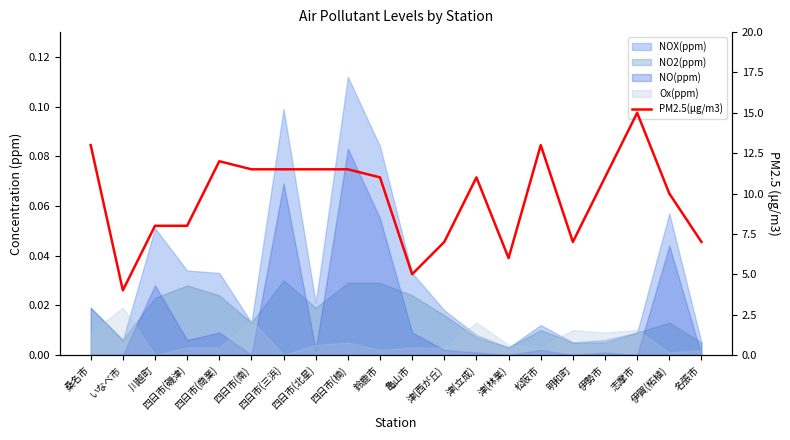

What is the label of the 3rd point from the right?

志摩市